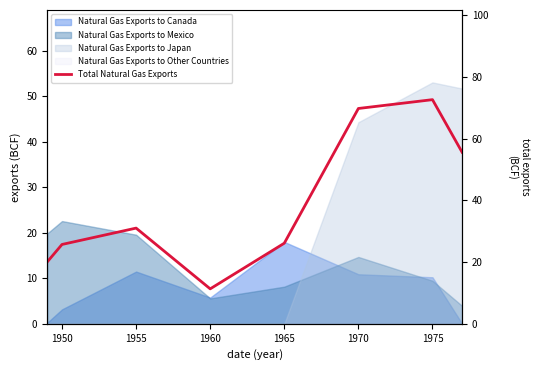

What is the average value?

39.0